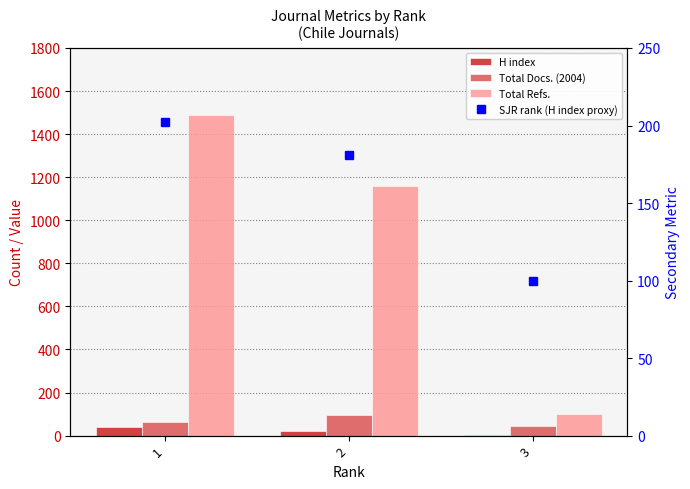

Is it true that Total Docs. (2004) equals 94 at 2?

True